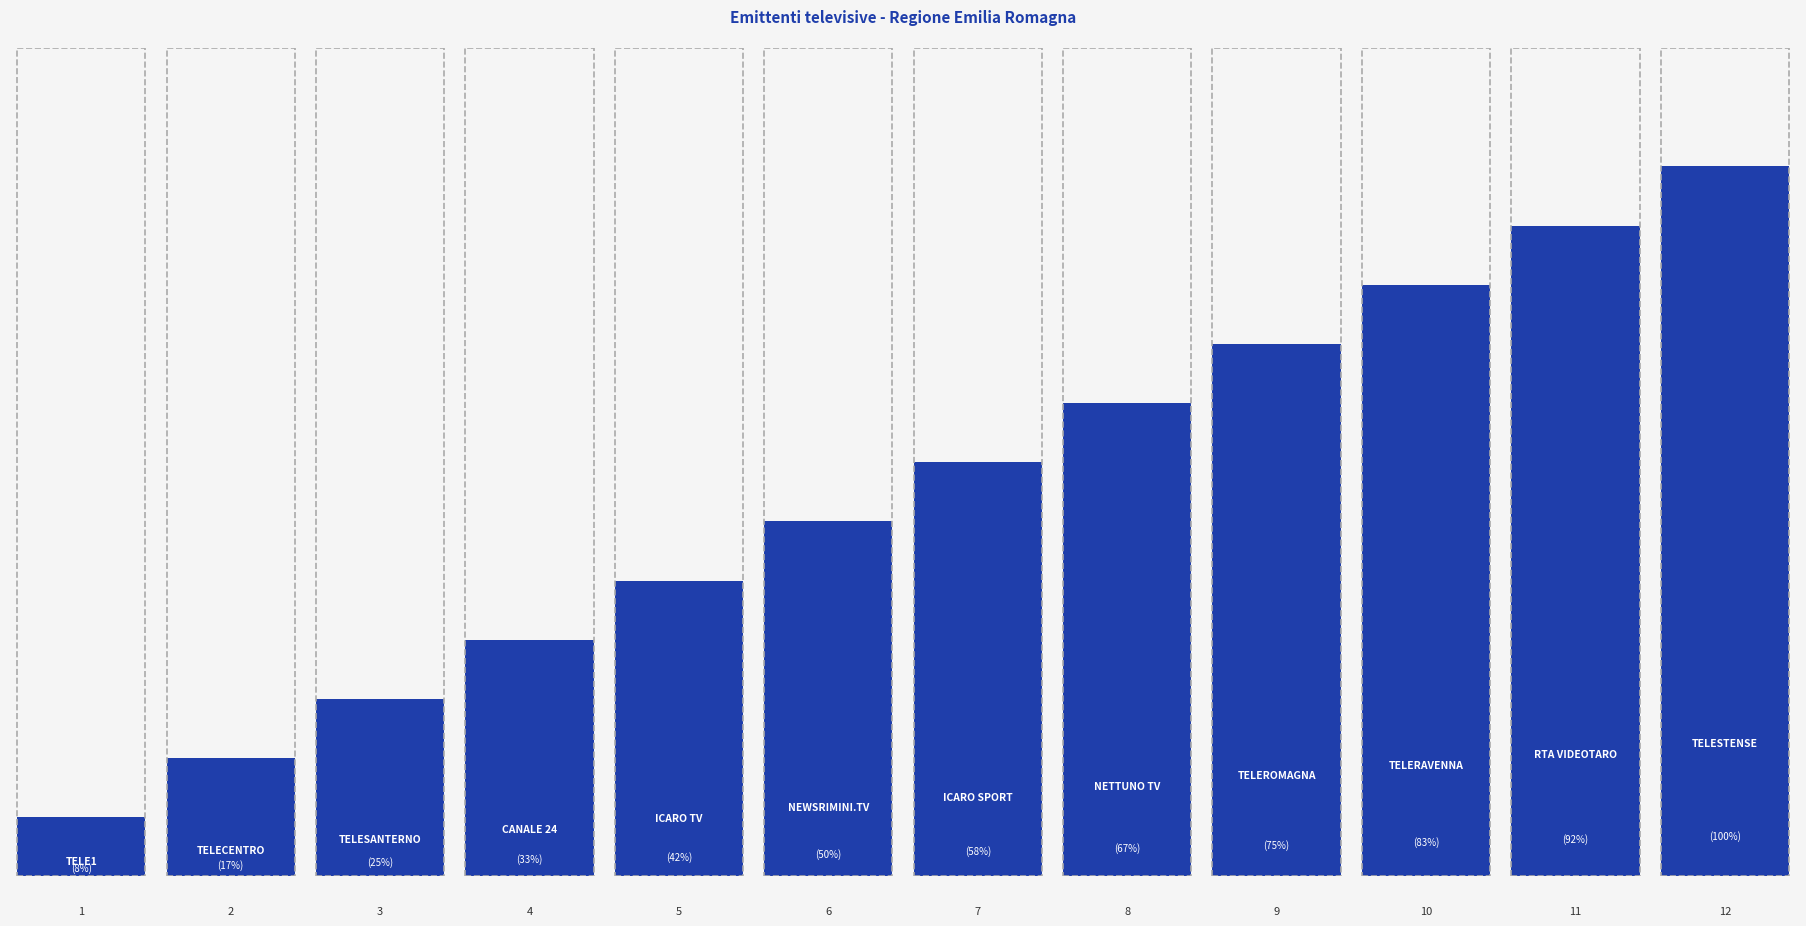

Are the bars grouped side by side (vs. stacked)?

No